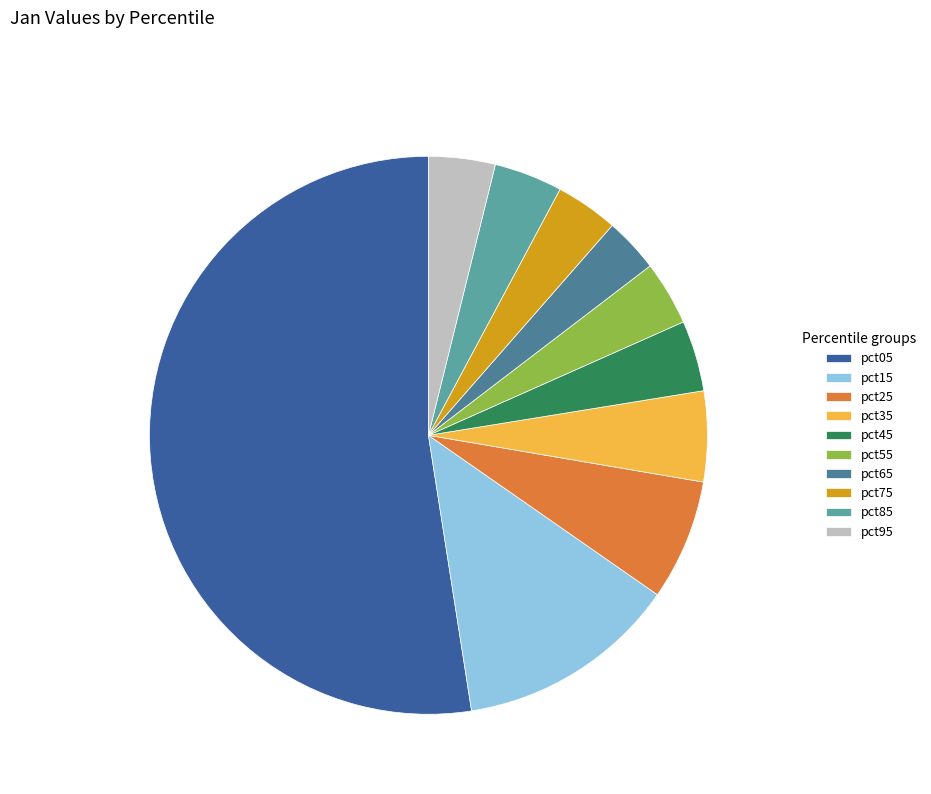

To the nearest percent, what is the difference between the largest and smallest slice percentages?

49%